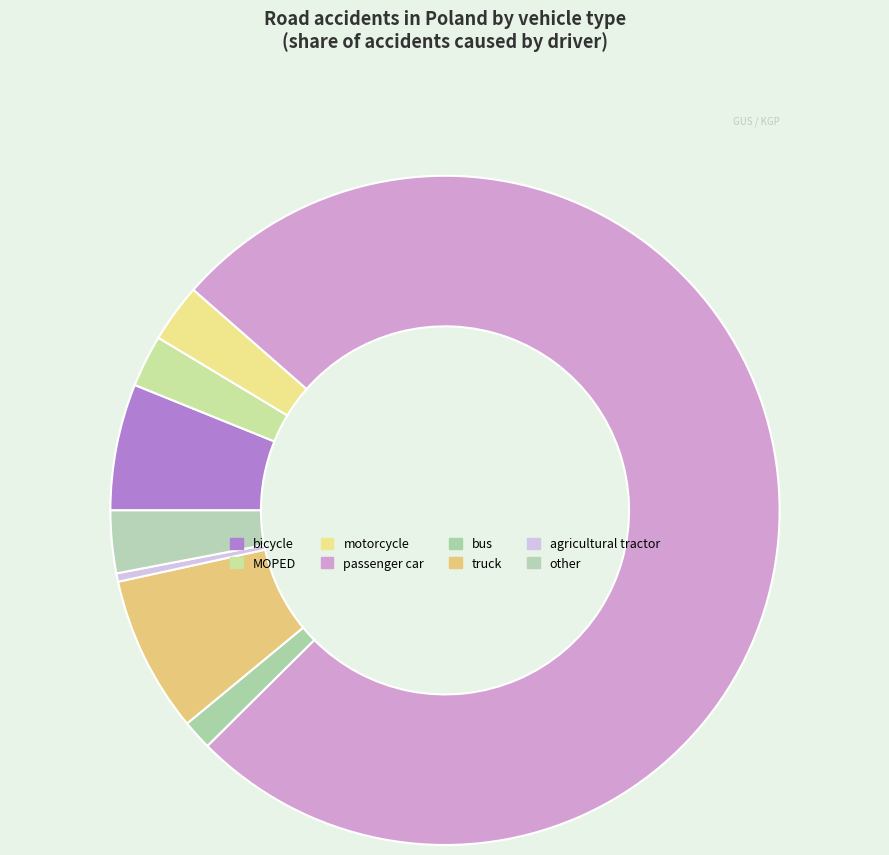

Is it true that passenger car is 76% of the pie?

True